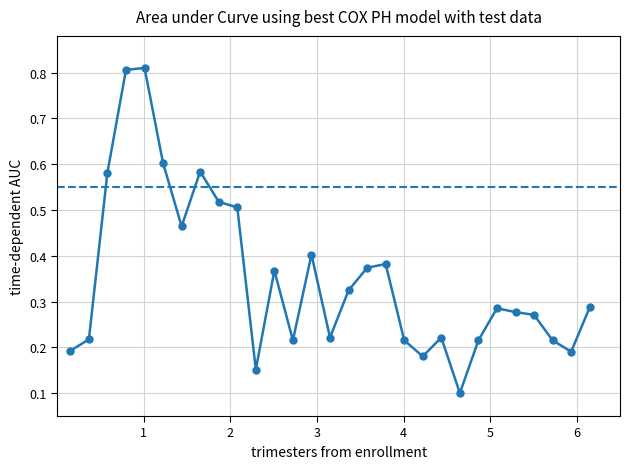

Count the number of categories in the chart.

29